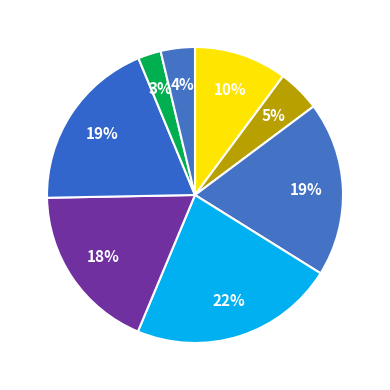

Which slice is the largest?

山口・防府